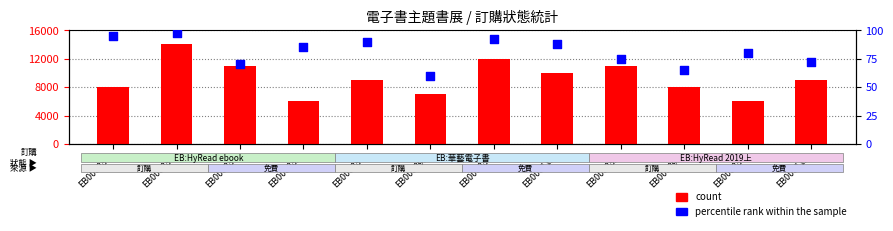

Which series has the widest spread of Y values?

percentile rank within the sample